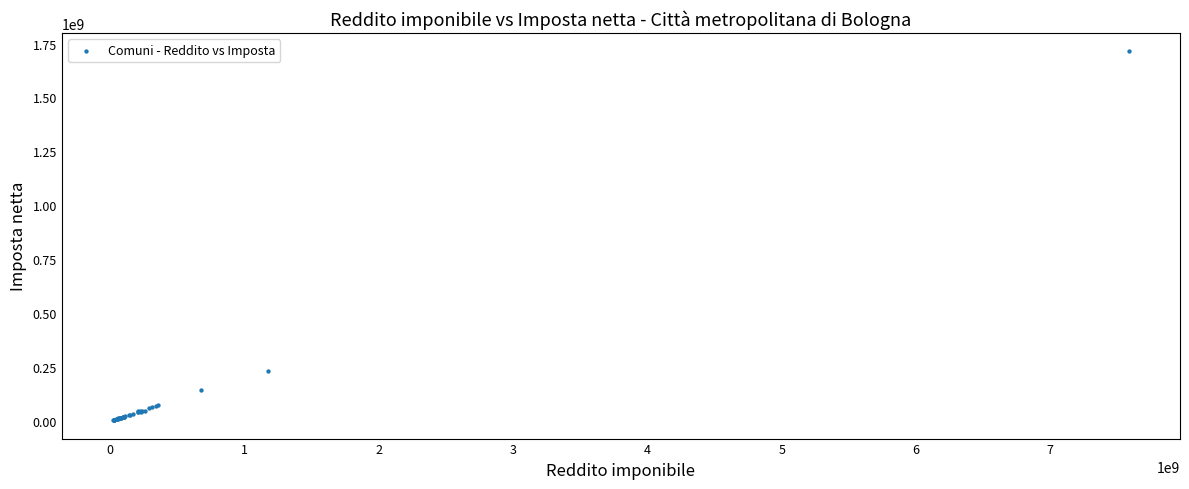

What Y value in the scatter plot is closest to 858334399?

229382090